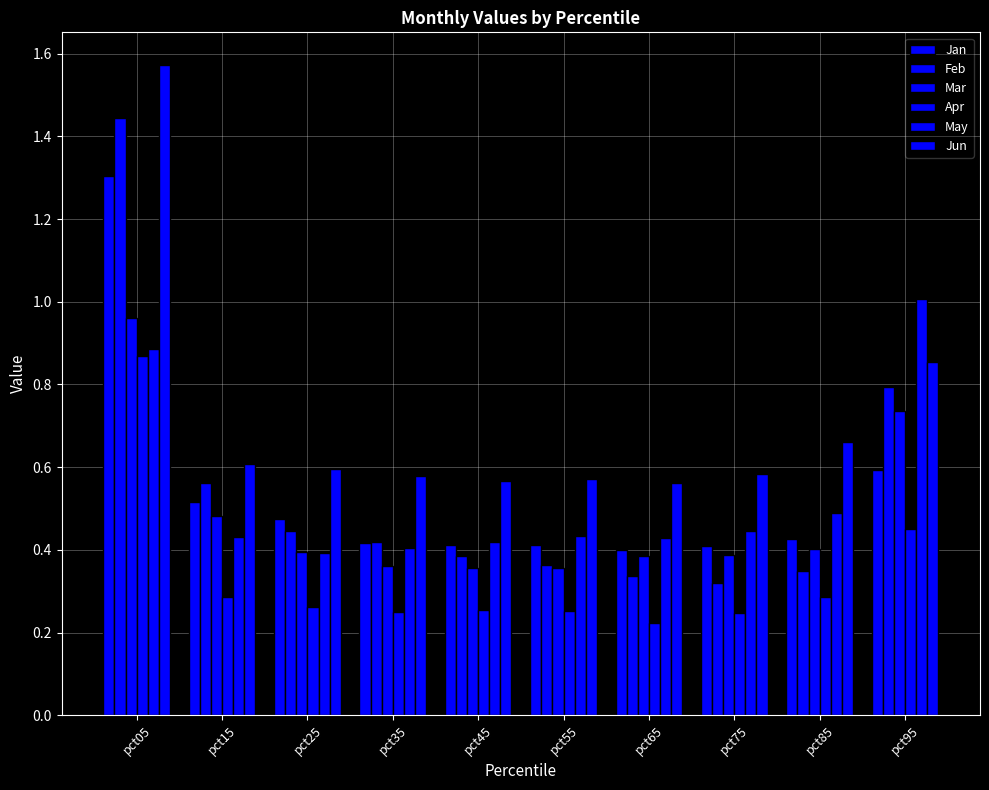

Reading left to right, what are all the values shown in this chart?

Jan: 1.3	0.5	0.5	0.4	0.4	0.4	0.4	0.4	0.4	0.6
Feb: 1.4	0.6	0.4	0.4	0.4	0.4	0.3	0.3	0.3	0.8
Mar: 1.0	0.5	0.4	0.4	0.4	0.4	0.4	0.4	0.4	0.7
Apr: 0.9	0.3	0.3	0.2	0.3	0.3	0.2	0.2	0.3	0.4
May: 0.9	0.4	0.4	0.4	0.4	0.4	0.4	0.4	0.5	1.0
Jun: 1.6	0.6	0.6	0.6	0.6	0.6	0.6	0.6	0.7	0.9